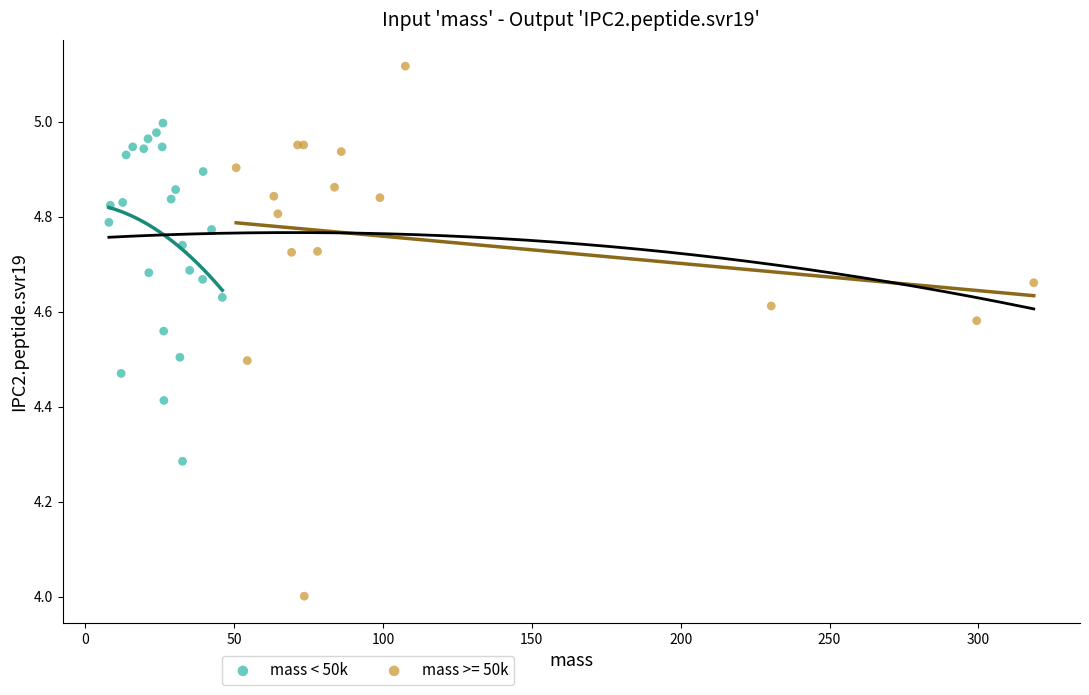

Which series has the widest spread of Y values?

mass >= 50k